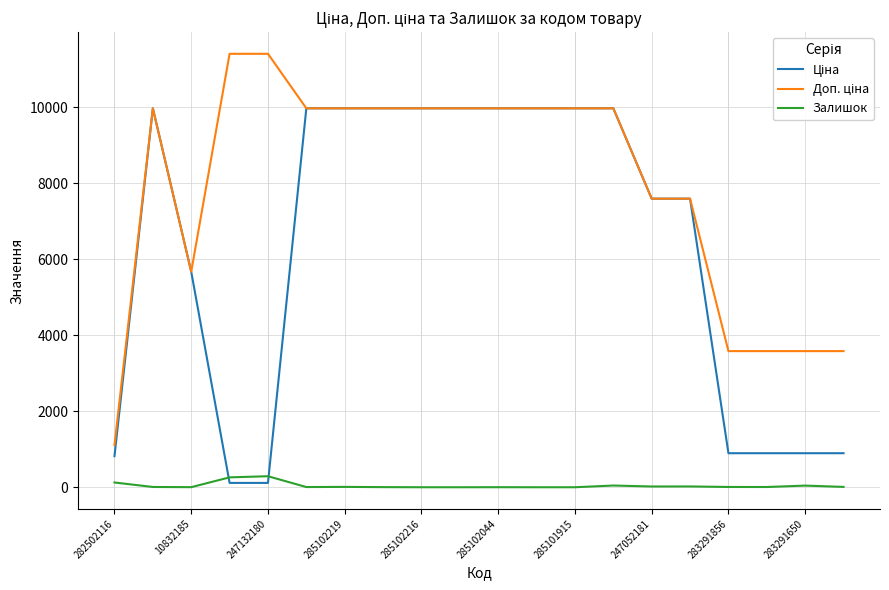

What is the greatest value displayed?

11410.0